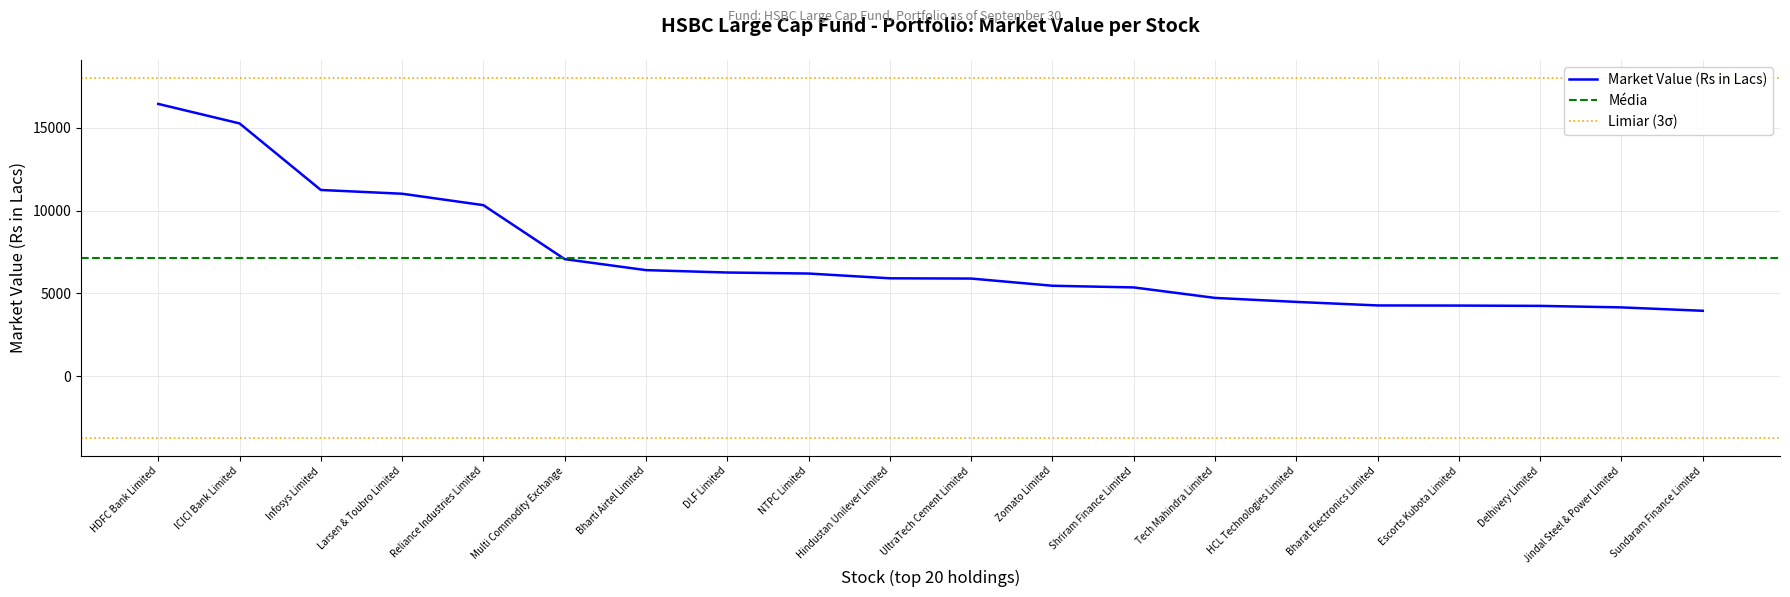

Which label corresponds to the smallest value in the chart?

Sundaram Finance Limited